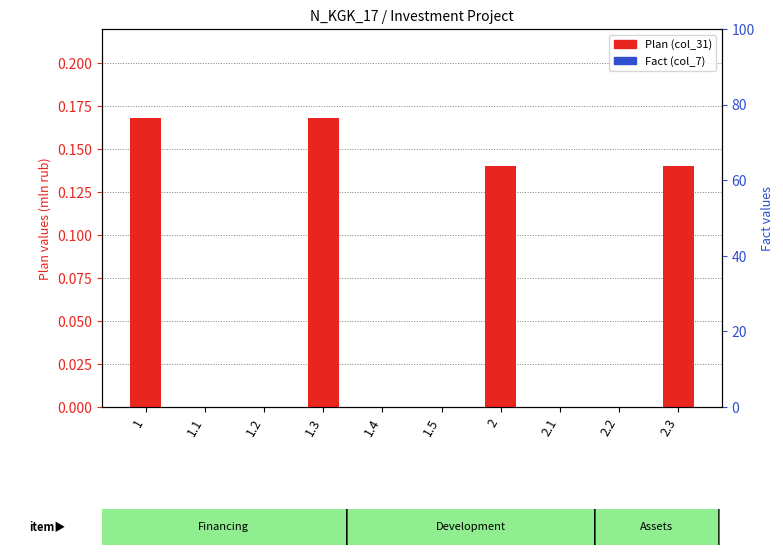

What is the label of the 6th bar from the left?

1.5